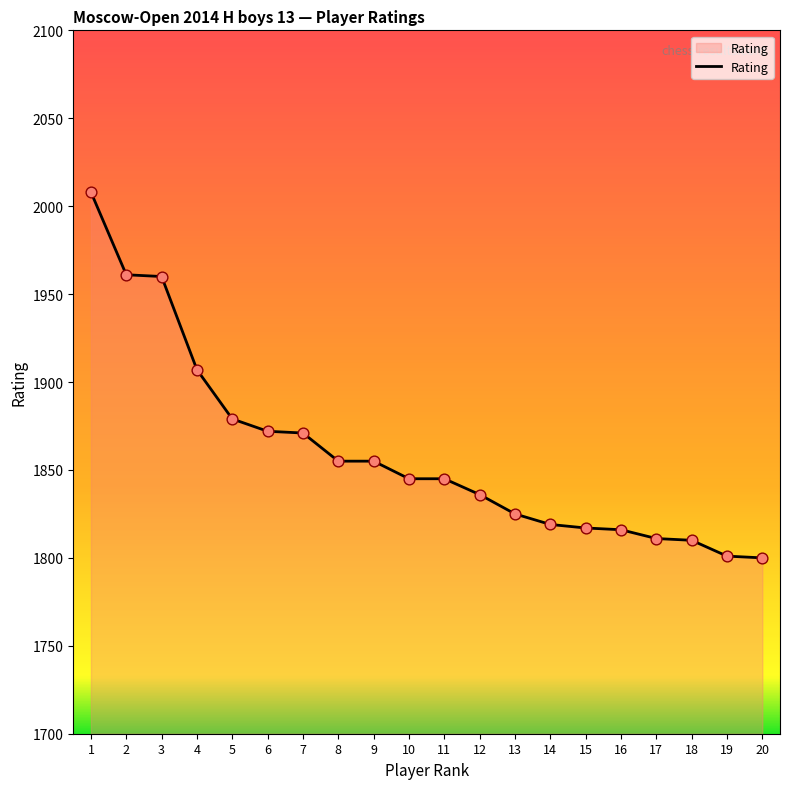

Between 6 and 20, which is larger?

6